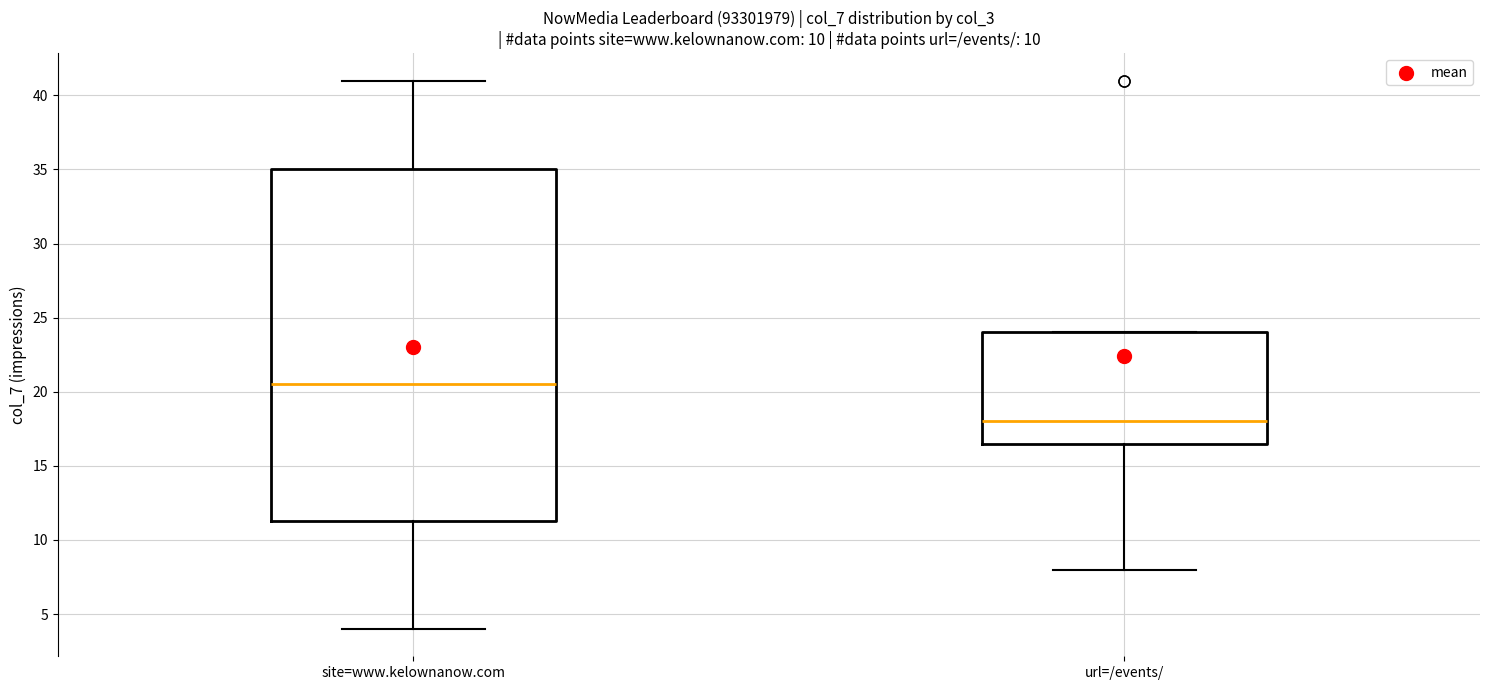

Which box is the tallest, from its lower edge to its upper edge?

site=www.kelownanow.com